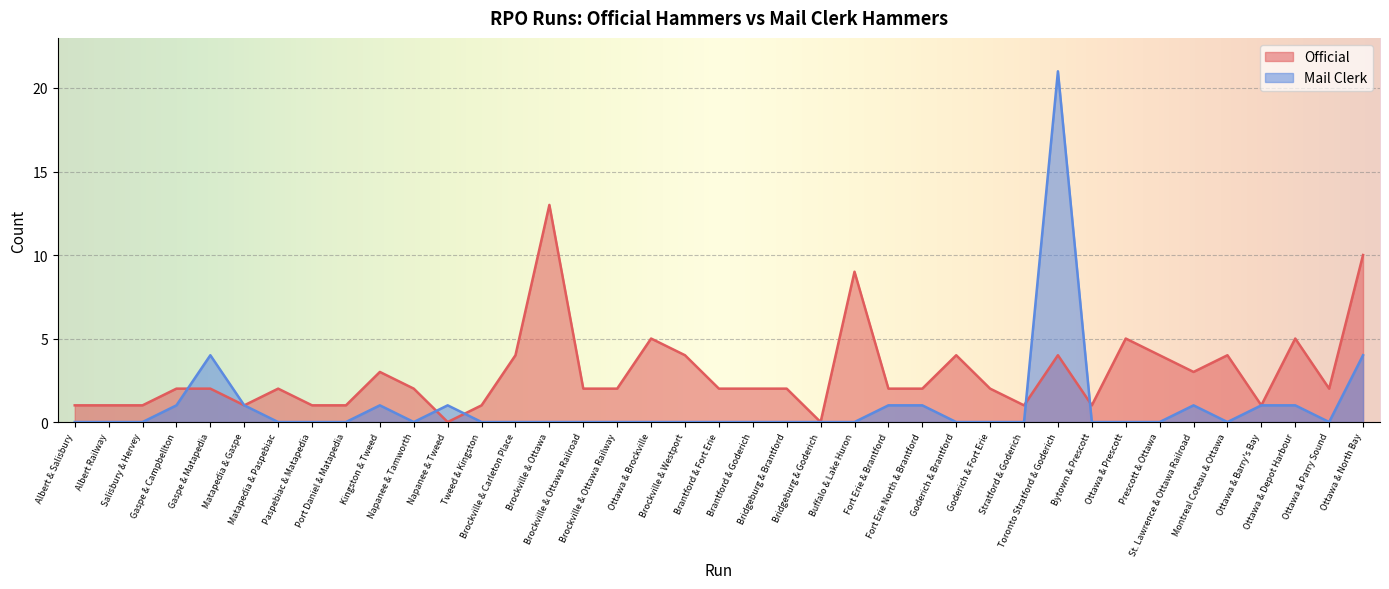

True or false: Mail Clerk has a value of -9 at Prescott & Ottawa.

False